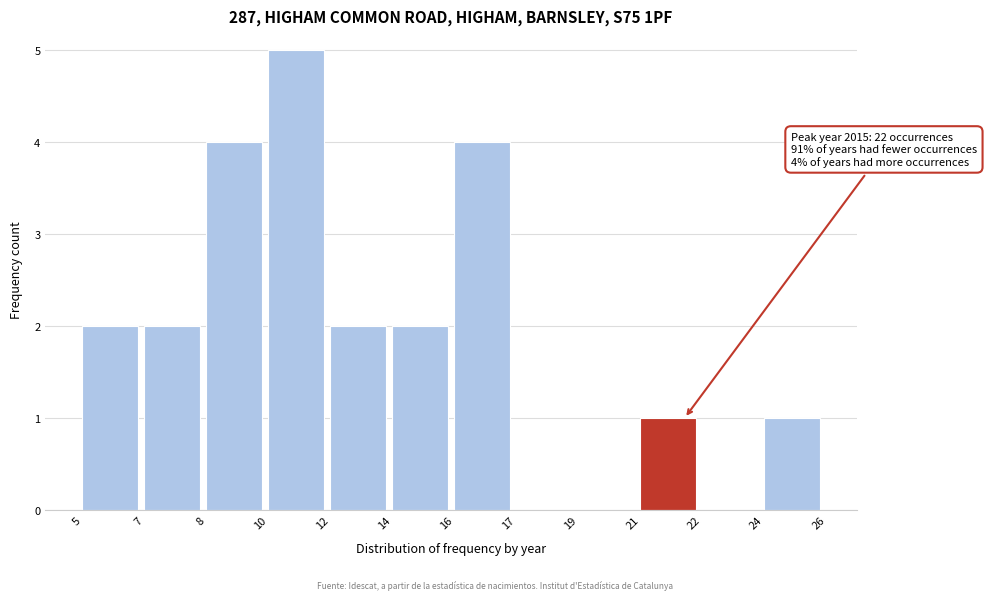

Reading left to right, list all the values displayed in this chart.

5=2	7=2	8=4	10=5	12=2	14=2	16=4	17=0	19=0	21=1	22=0	24=1